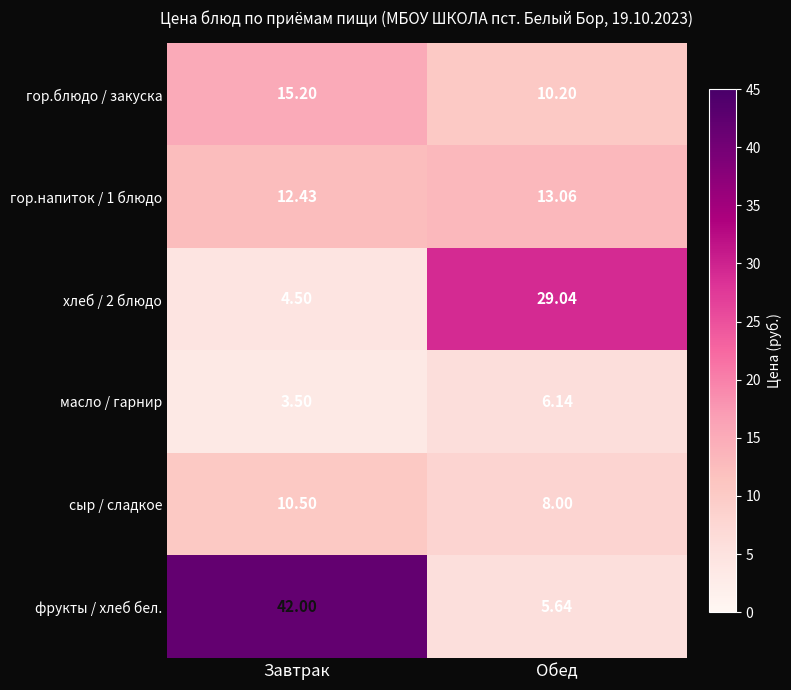

What is the spread (max minus min) of values at Завтрак?

38.5